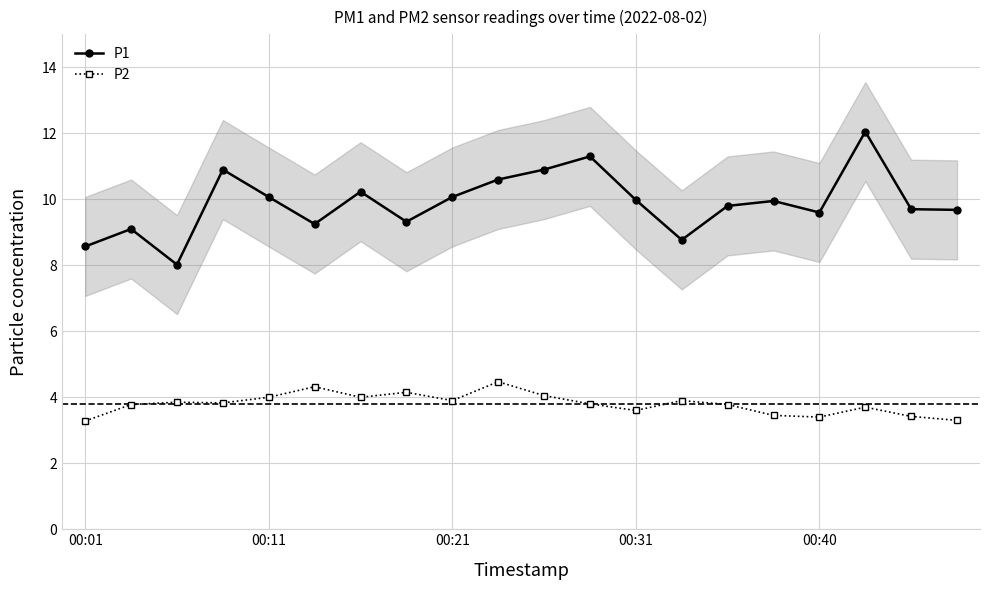

True or false: P2 and P1 cross at least once.

False